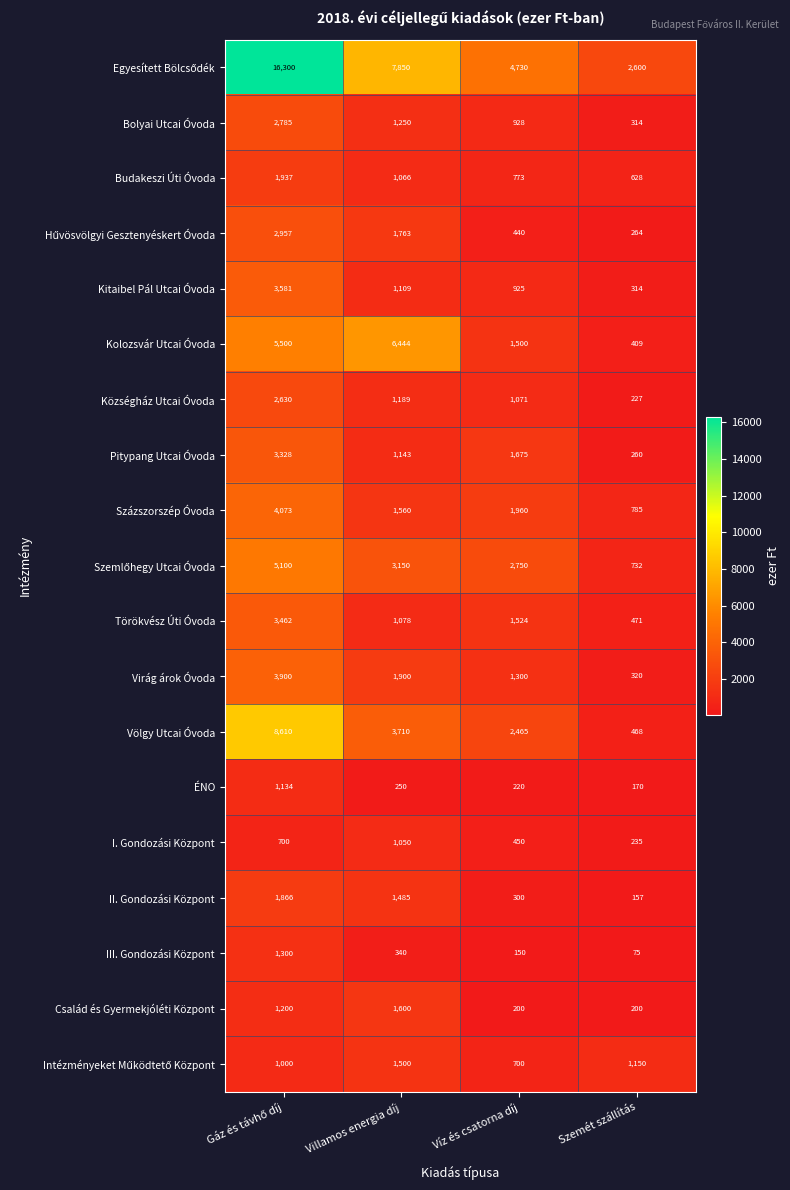

What is the total value across all series at Szemét szállítás?

9779